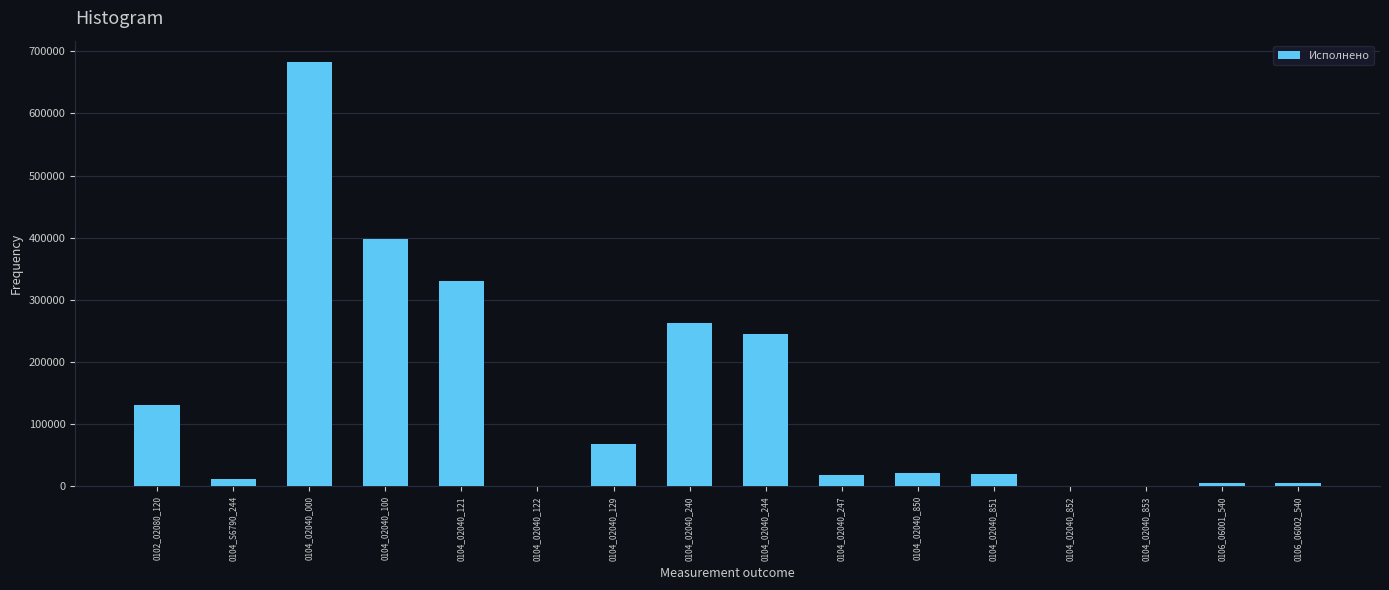

At which label is the value closest to 341520?

0104_02040_121